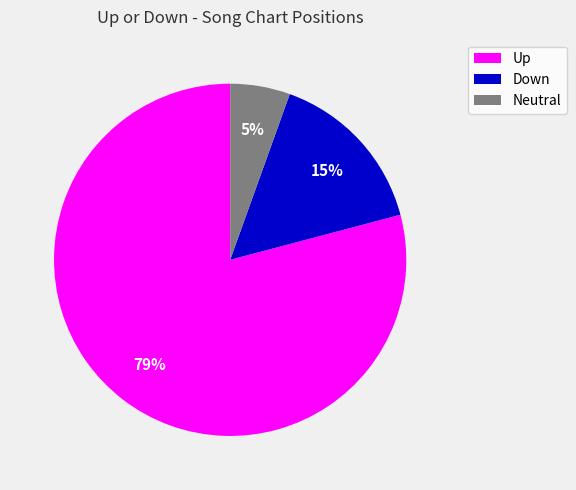

To the nearest percent, what is the average slice percentage?

33%